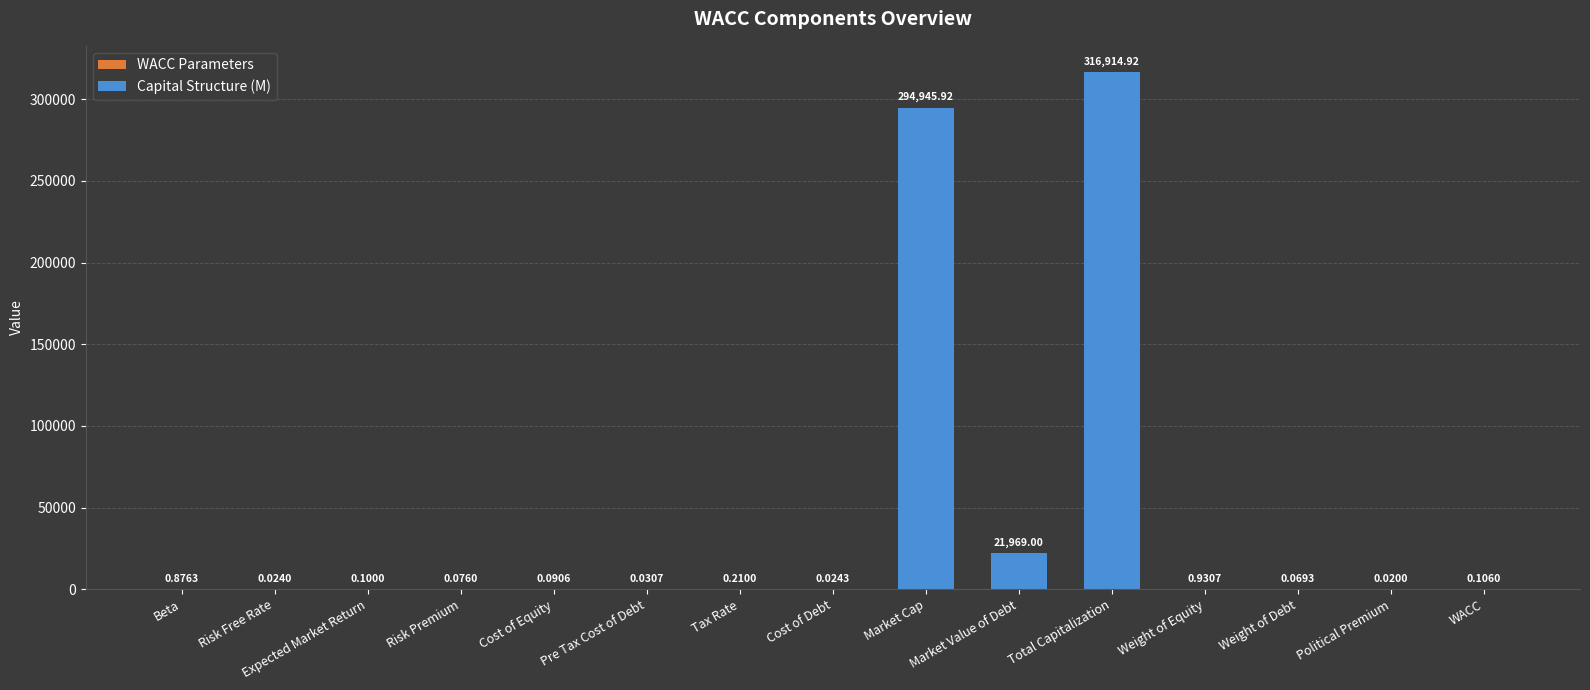

Rank the categories by value from highest to lowest.

Total Capitalization, Market Cap, Market Value of Debt, Weight of Equity, Beta, Tax Rate, WACC, Expected Market Return, Cost of Equity, Risk Premium, Weight of Debt, Pre Tax Cost of Debt, Cost of Debt, Risk Free Rate, Political Premium